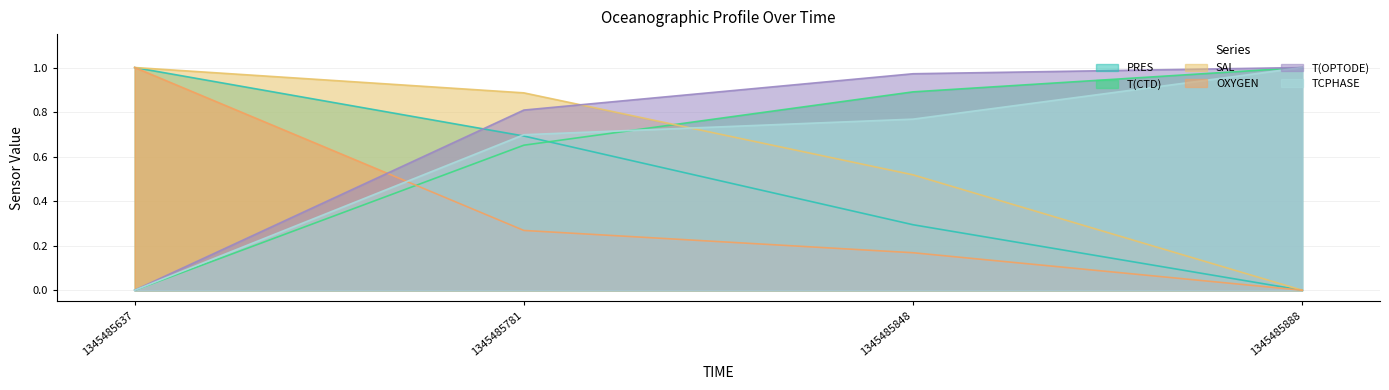

Reading left to right, extract all data points from this chart.

PRES: 1345485637=1.0	1345485781=0.7	1345485848=0.3	1345485888=0.0
T(CTD): 1345485637=0.0	1345485781=0.7	1345485848=0.9	1345485888=1.0
SAL: 1345485637=1.0	1345485781=0.9	1345485848=0.5	1345485888=0.0
OXYGEN: 1345485637=1.0	1345485781=0.3	1345485848=0.2	1345485888=0.0
T(OPTODE): 1345485637=0.0	1345485781=0.8	1345485848=1.0	1345485888=1.0
TCPHASE: 1345485637=0.0	1345485781=0.7	1345485848=0.8	1345485888=1.0